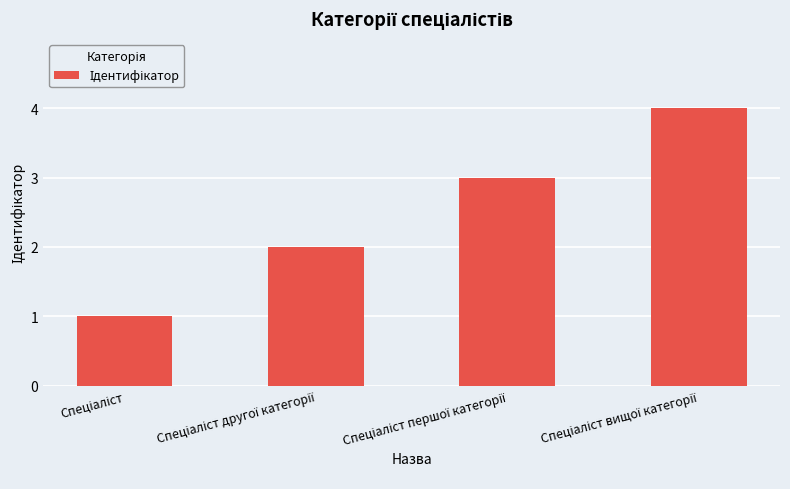

What is the difference between the second highest and second lowest values?

1